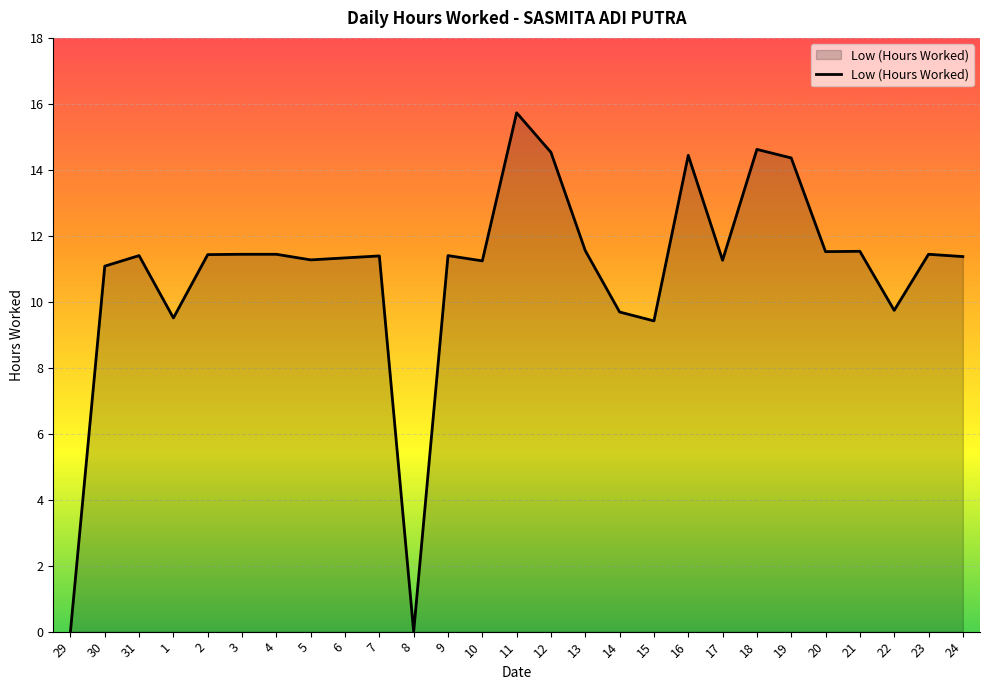

True or false: there are more than 0 points higher than both neighbors.

True